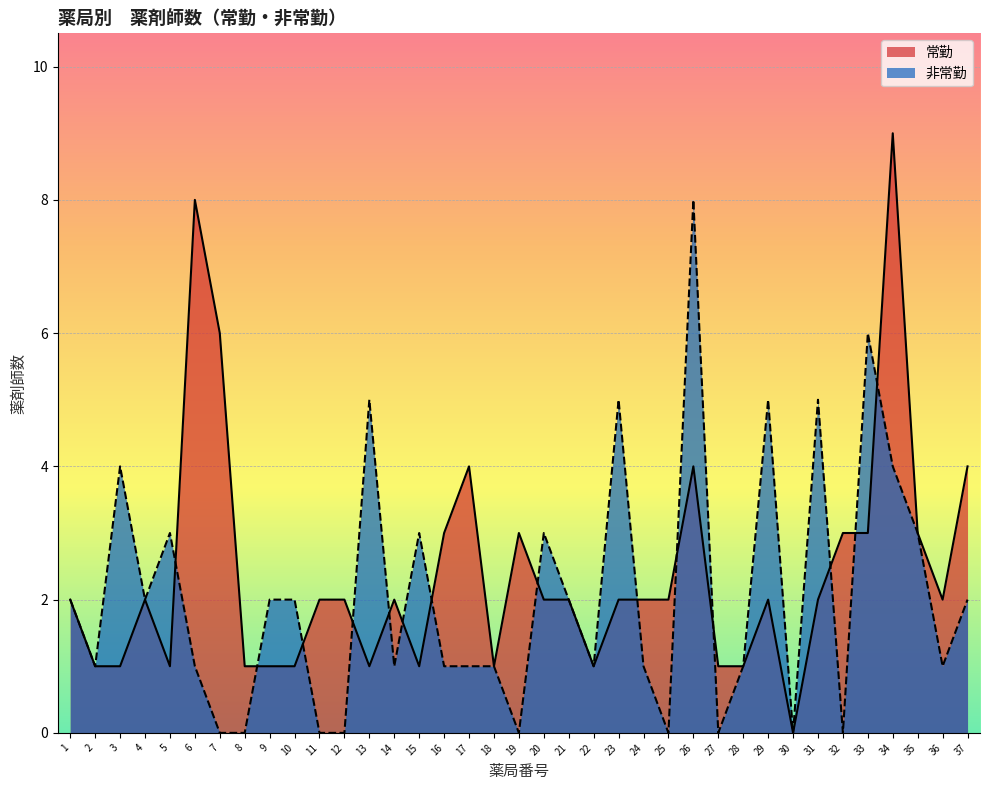

Reading left to right, extract all data points from this chart.

常勤: 1=2	2=1	3=1	4=2	5=1	6=8	7=6	8=1	9=1	10=1	11=2	12=2	13=1	14=2	15=1	16=3	17=4	18=1	19=3	20=2	21=2	22=1	23=2	24=2	25=2	26=4	27=1	28=1	29=2	30=0	31=2	32=3	33=3	34=9	35=3	36=2	37=4
非常勤: 1=2	2=1	3=4	4=2	5=3	6=1	7=0	8=0	9=2	10=2	11=0	12=0	13=5	14=1	15=3	16=1	17=1	18=1	19=0	20=3	21=2	22=1	23=5	24=1	25=0	26=8	27=0	28=1	29=5	30=0	31=5	32=0	33=6	34=4	35=3	36=1	37=2